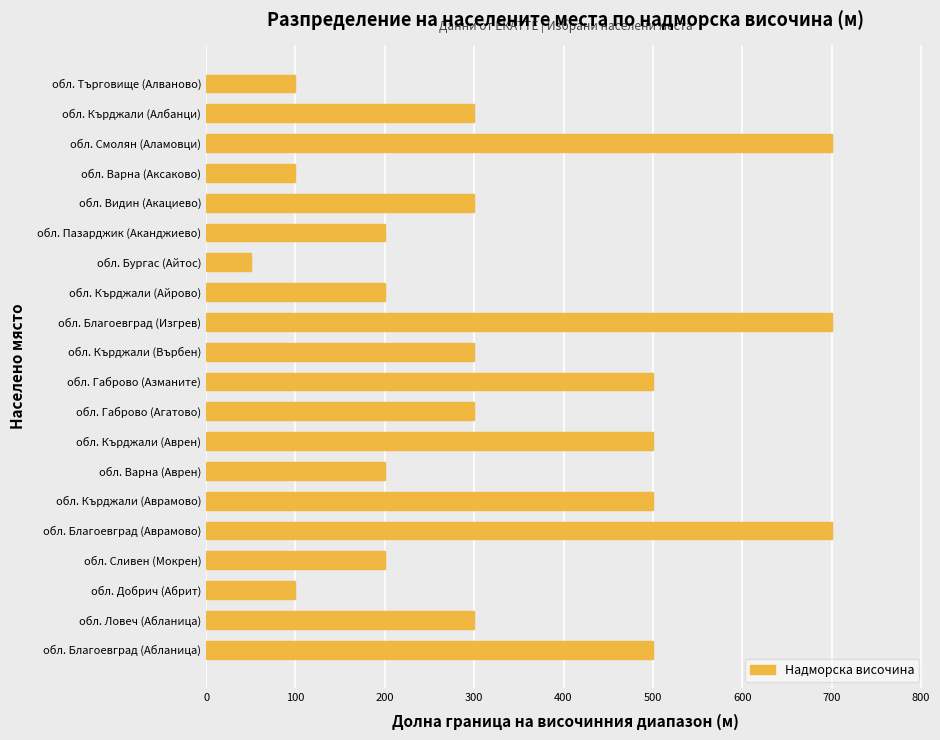

Between обл. Благоевград (Аврамово) and обл. Кърджали (Върбен), which is larger?

обл. Благоевград (Аврамово)